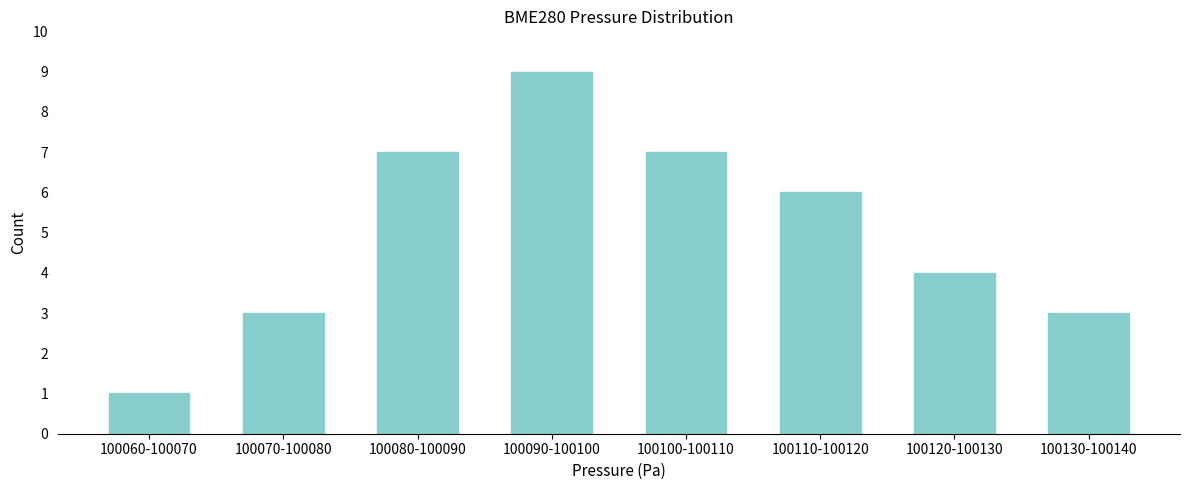

Reading right to left, list all the values displayed in this chart.

3	4	6	7	9	7	3	1